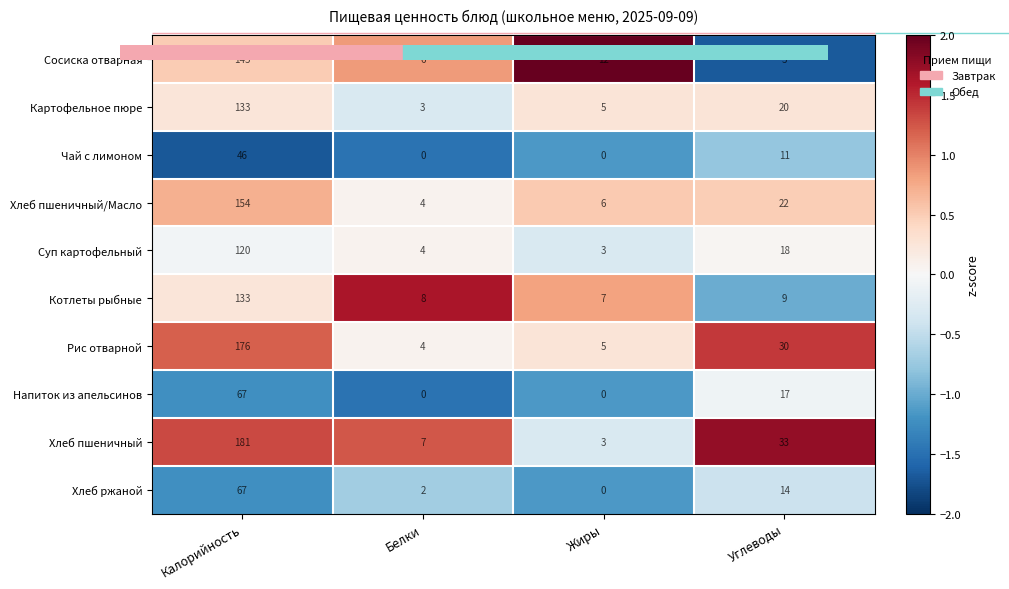

At which label does Хлеб ржаной first exceed 14?

Калорийность